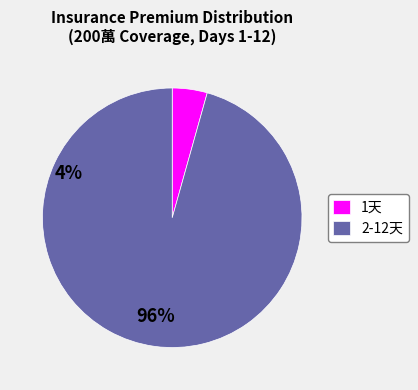

The 1天 slice represents 4% of the pie. True or false?

True